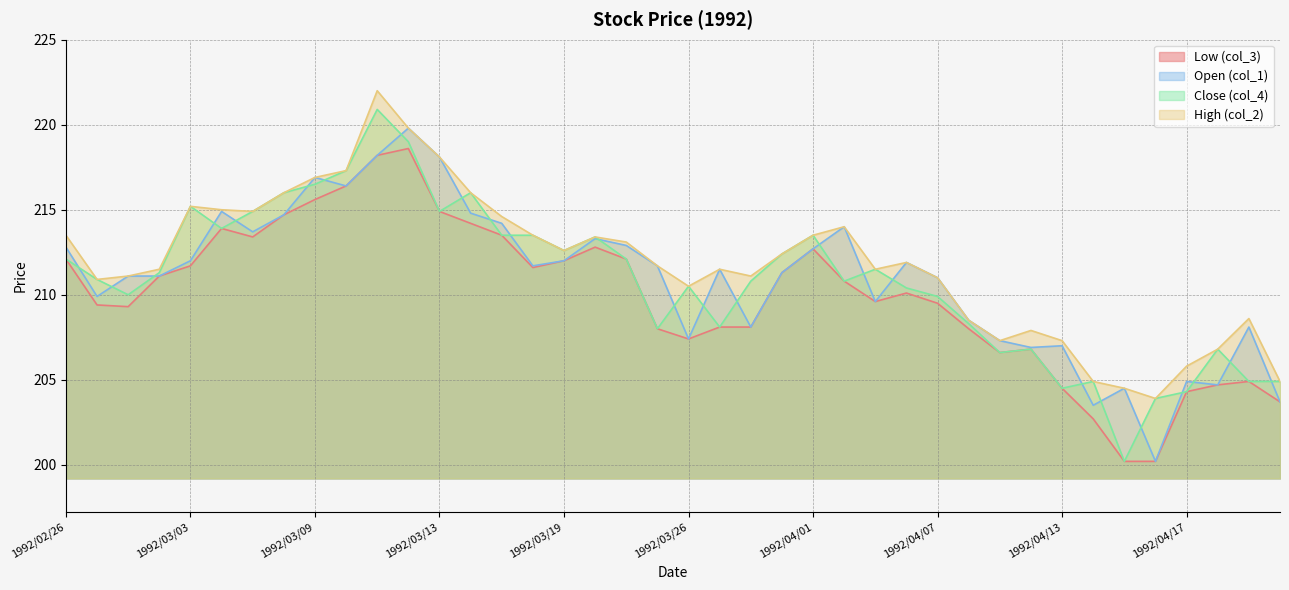

What are all the series names shown in the legend?

Low (col_3), Open (col_1), Close (col_4), High (col_2)